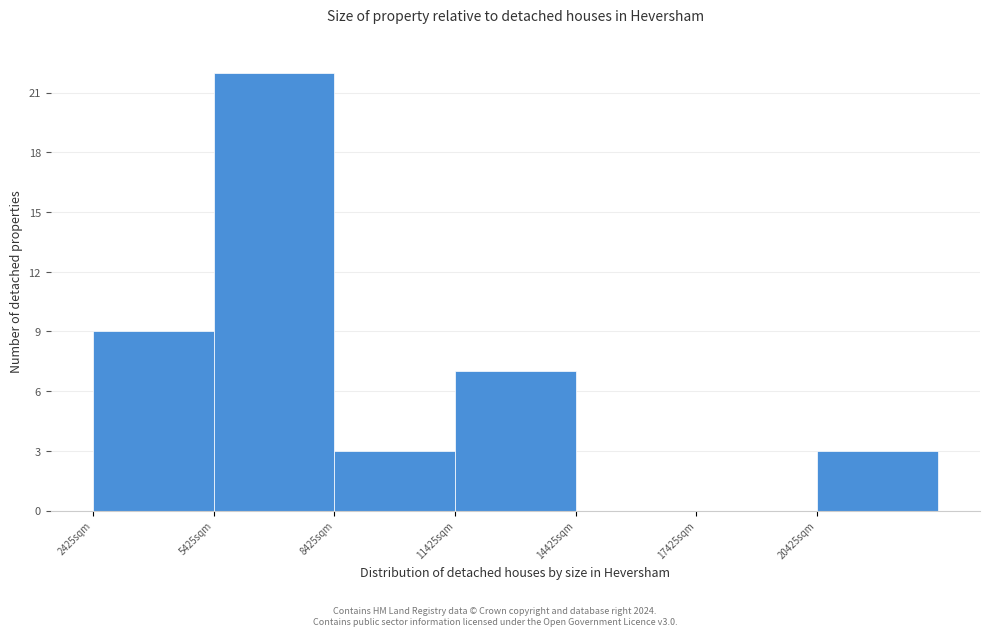

Reading left to right, transcribe this chart: for each bar, give the range it covers on the x-axis and its height. Neither the bar edges nor the heights are printed on the chart, so give them approximately, as read against the axes.

2500 to 5500: 9
5500 to 8500: 22
8500 to 11500: 3
11500 to 14500: 7
14500 to 17500: 0
17500 to 20500: 0
20500 to 23500: 3